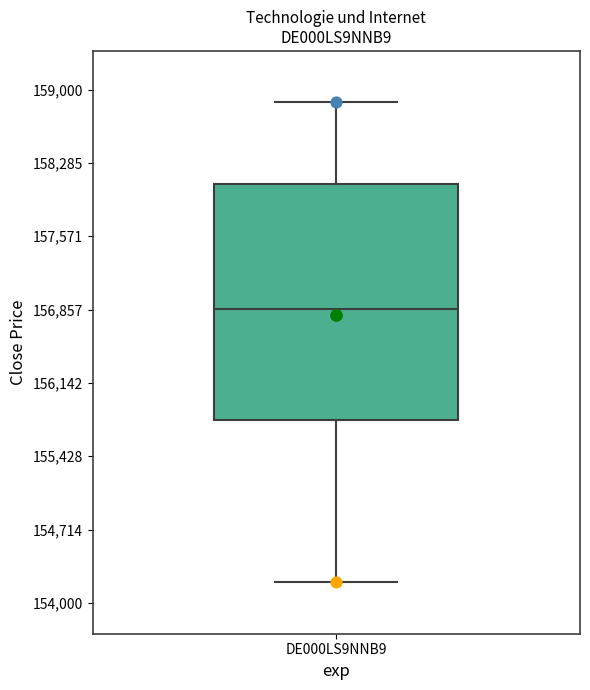

Where does the lower whisker of the box for DE000LS9NNB9 end on the y-axis? The values are not printed on the chart, so give them approximately, as read against the axis.

154200